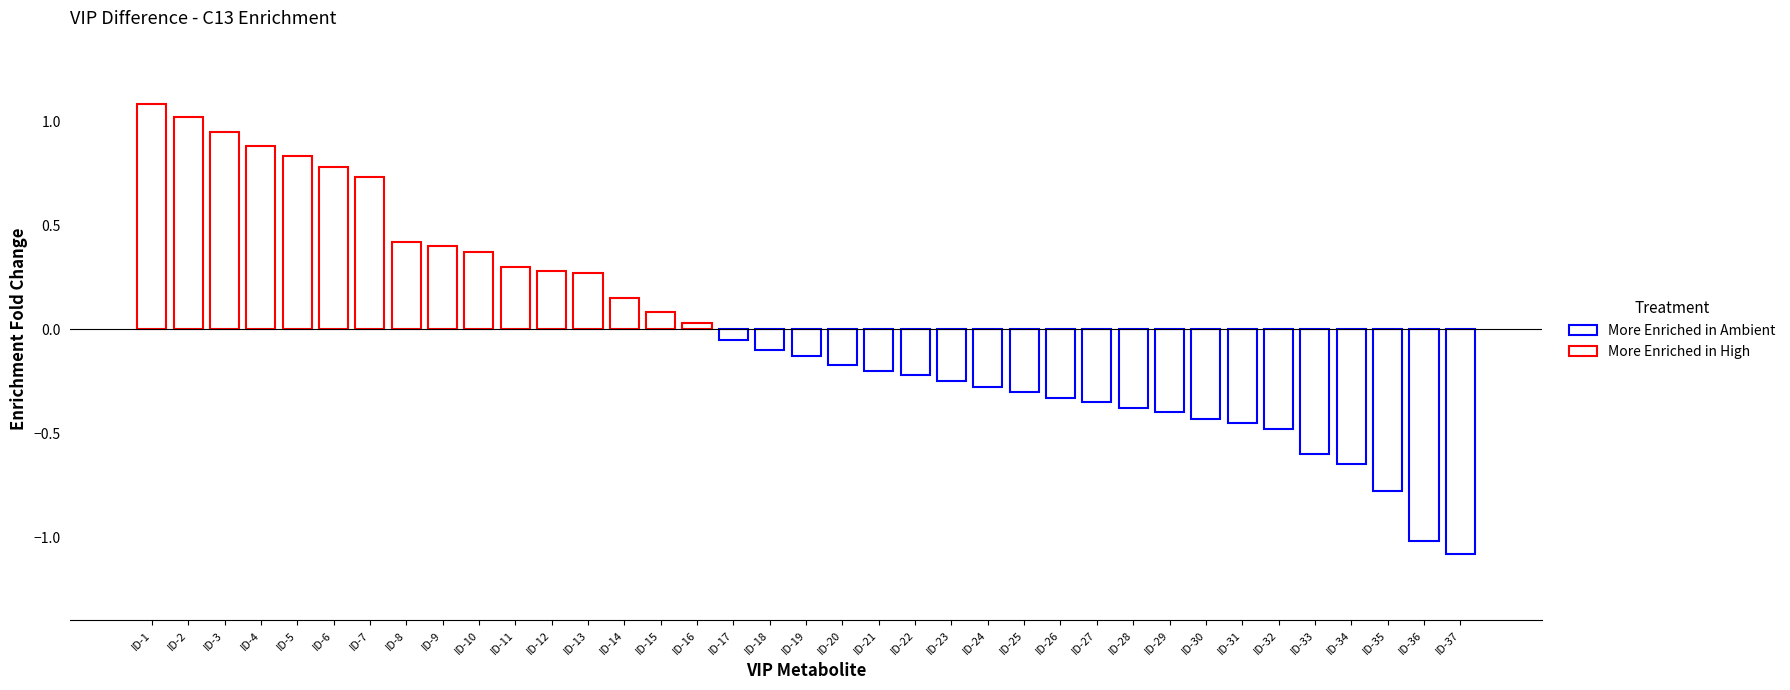

What is the value of the 32nd bar from the left?

-0.5